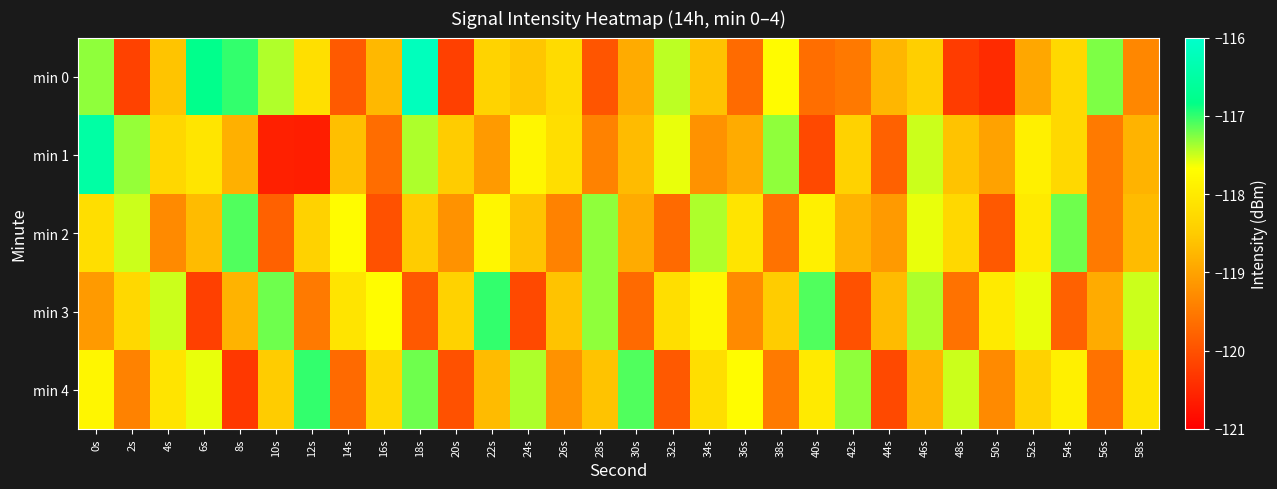

Which series has the largest range (max minus min)?

min 0